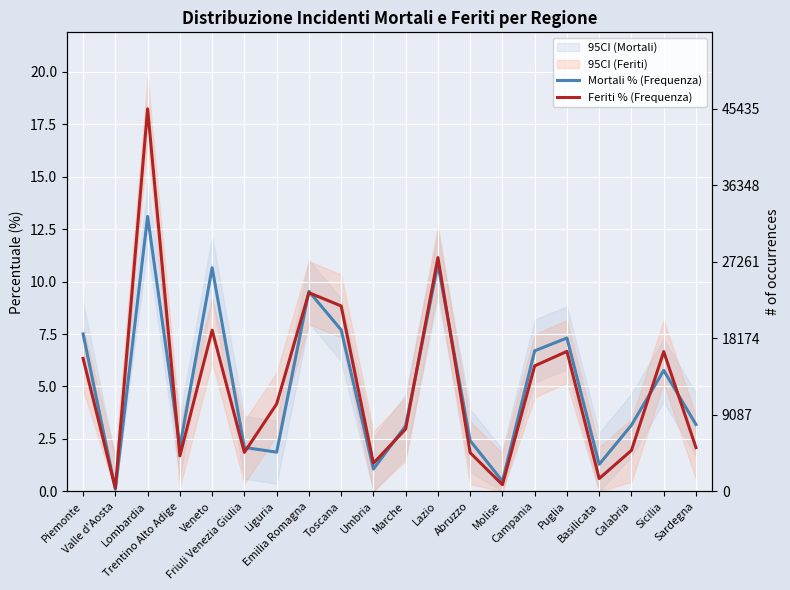

Where is the first local minimum for Mortali % (Frequenza)?

Valle d'Aosta